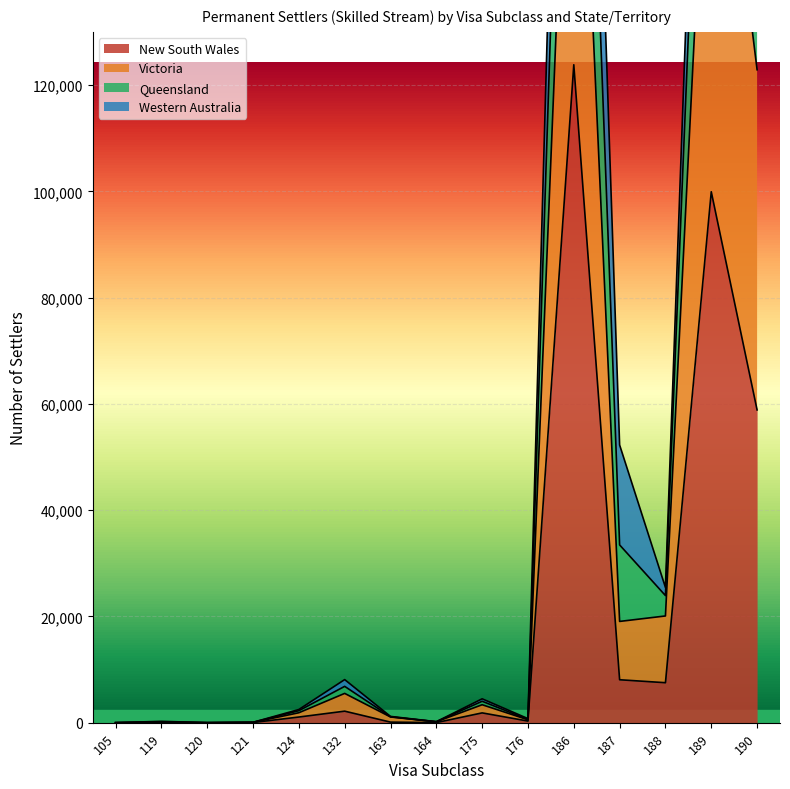

Rank the categories by Queensland value from lowest to highest.

105, 120, 121, 164, 119, 176, 163, 124, 175, 132, 188, 187, 190, 189, 186